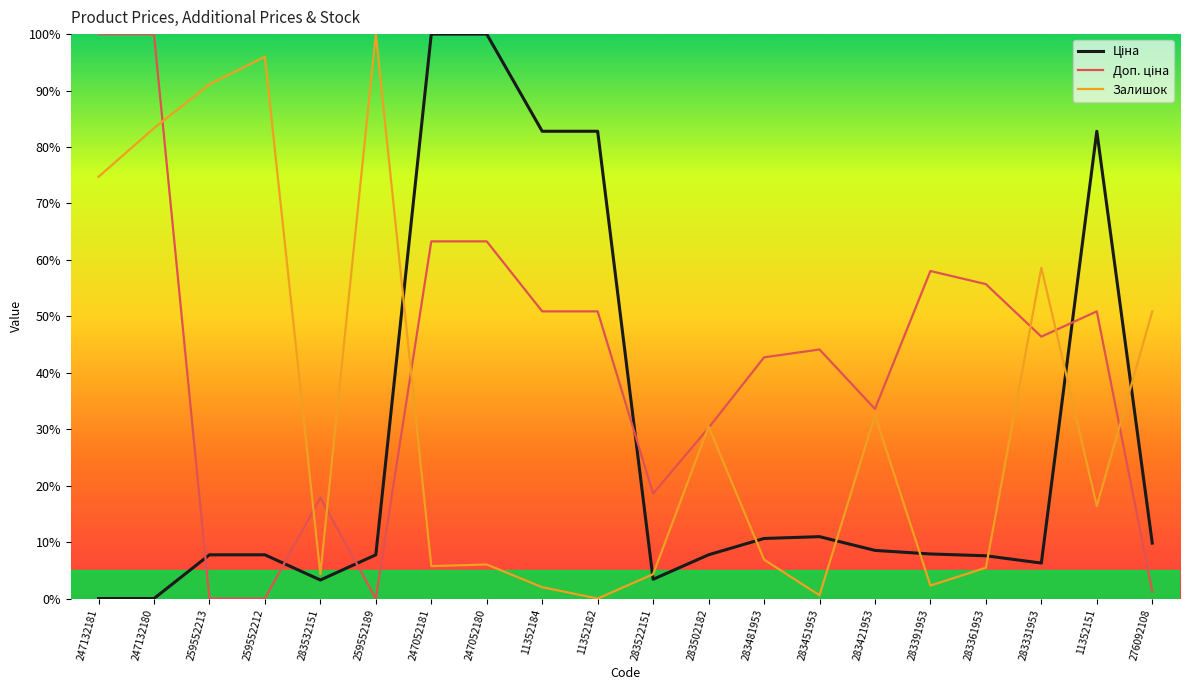

How many lines are shown in the chart?

3